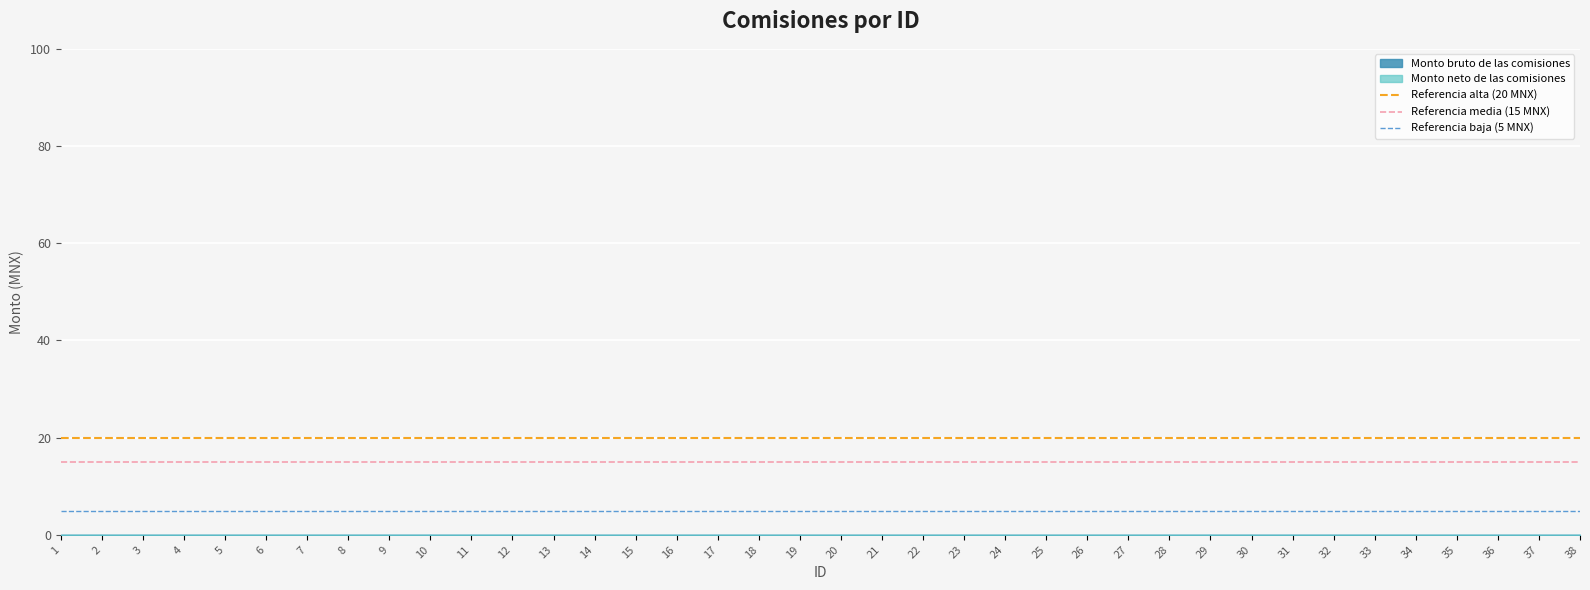

What is the total value across all series at 1?

40